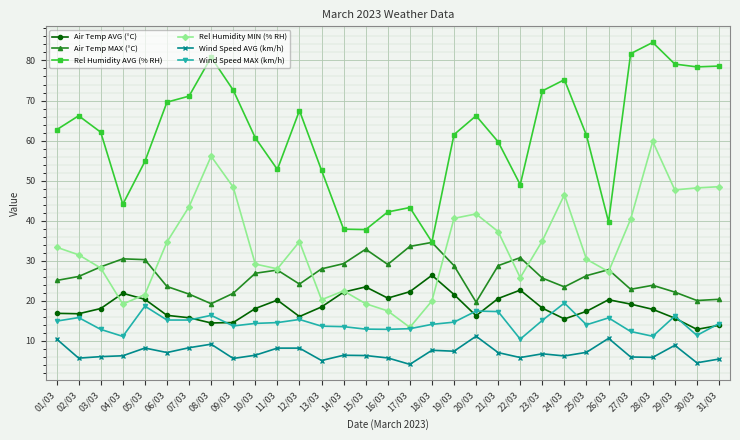

How many lines are shown in the chart?

6